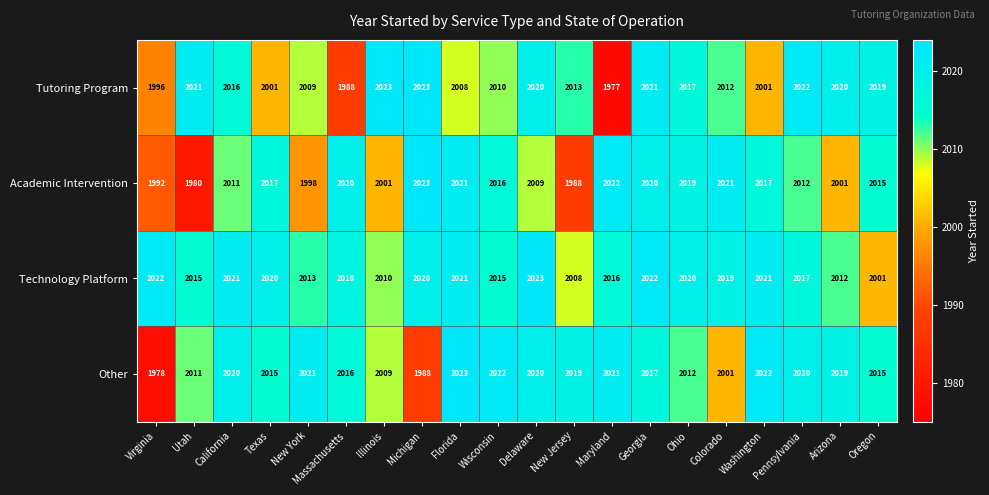

Where does the Tutoring Program series first go above 2016?

Utah